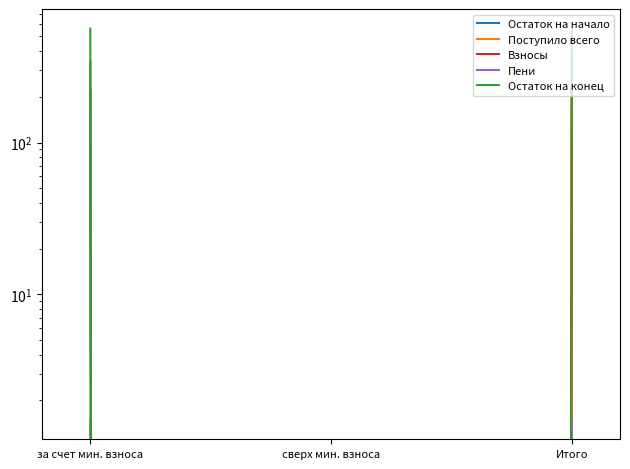

Is the value of Остаток на конец at Итого greater than the value of Взносы at за счет мин. взноса?

Yes